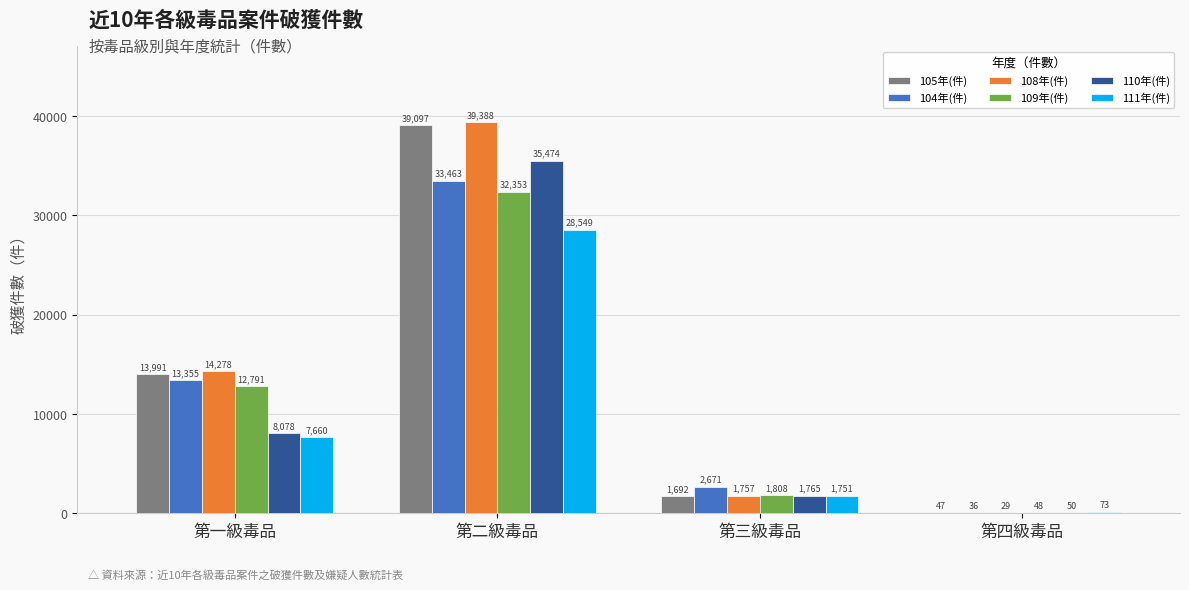

Read the 110年(件) value at 第二級毒品, to the nearest 100.

35500